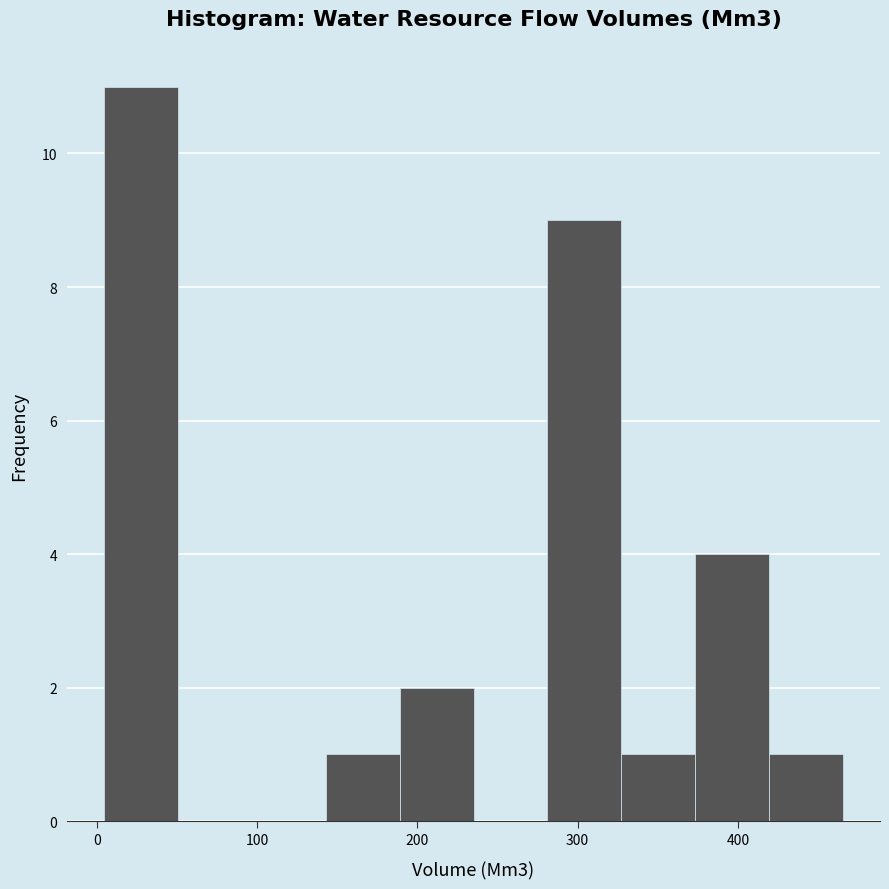

Reading left to right, transcribe this chart: for each bar, give the range it covers on the x-axis and its height. Neither the bar edges nor the heights are printed on the chart, so give them approximately, as read against the axes.

0 to 50: 11
50 to 100: 0
100 to 140: 0
140 to 190: 1
190 to 240: 2
240 to 280: 0
280 to 330: 9
330 to 370: 1
370 to 420: 4
420 to 470: 1